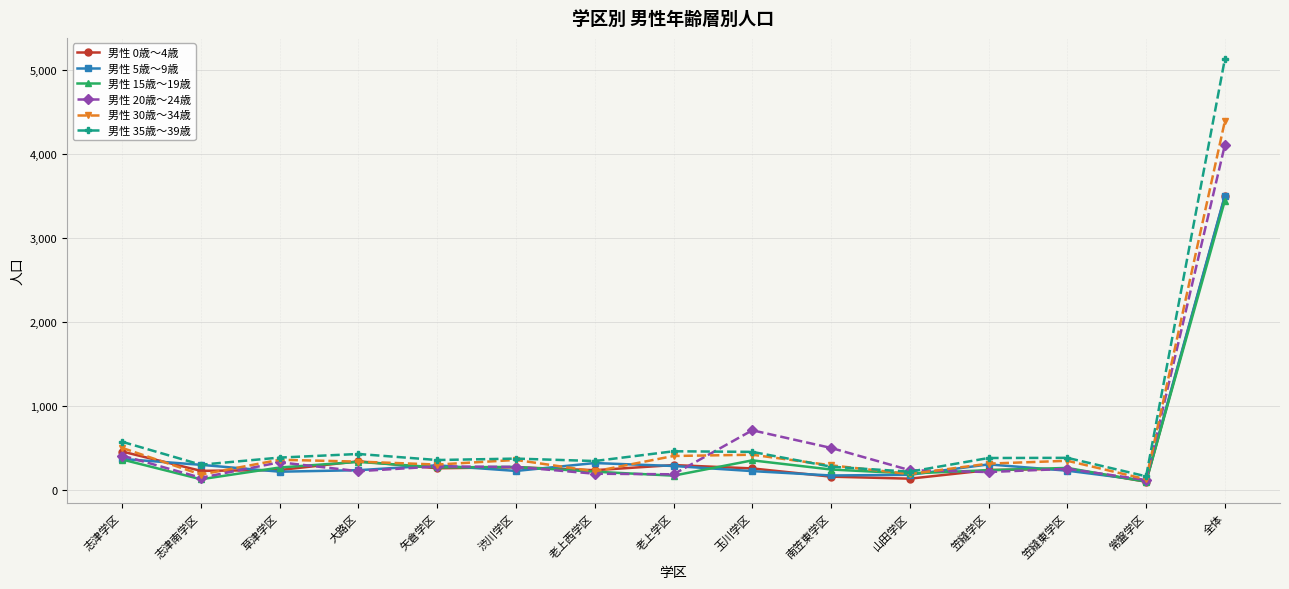

What is the difference between the highest and lowest values at 大路区?

205